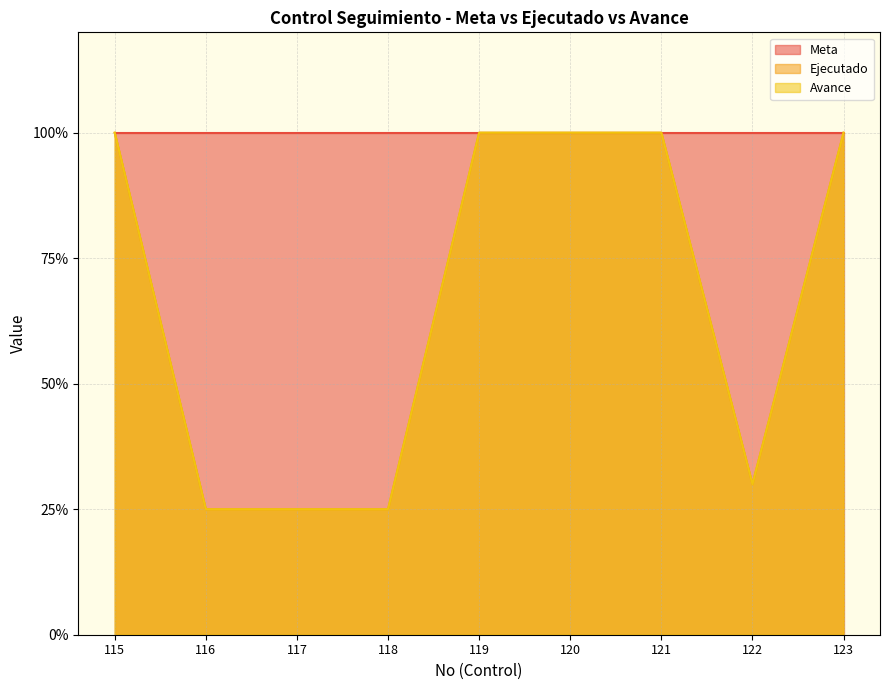

True or false: Avance and Ejecutado intersect in this chart.

False